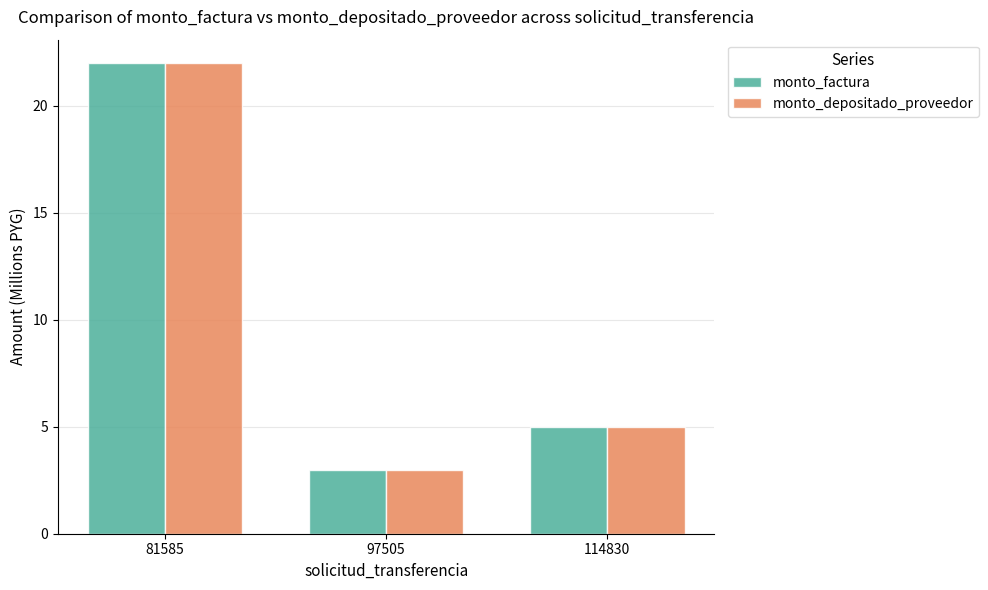

The monto_factura series shows 3 at 97505. True or false?

True